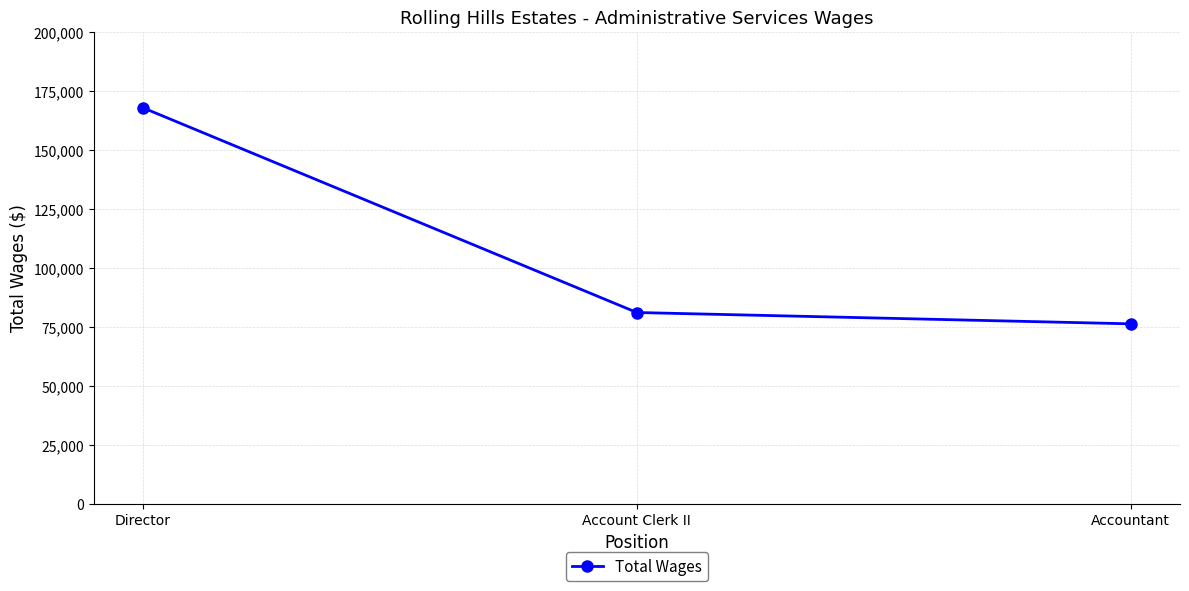

Reading left to right, list all the values displayed in this chart.

167680	80969	76173